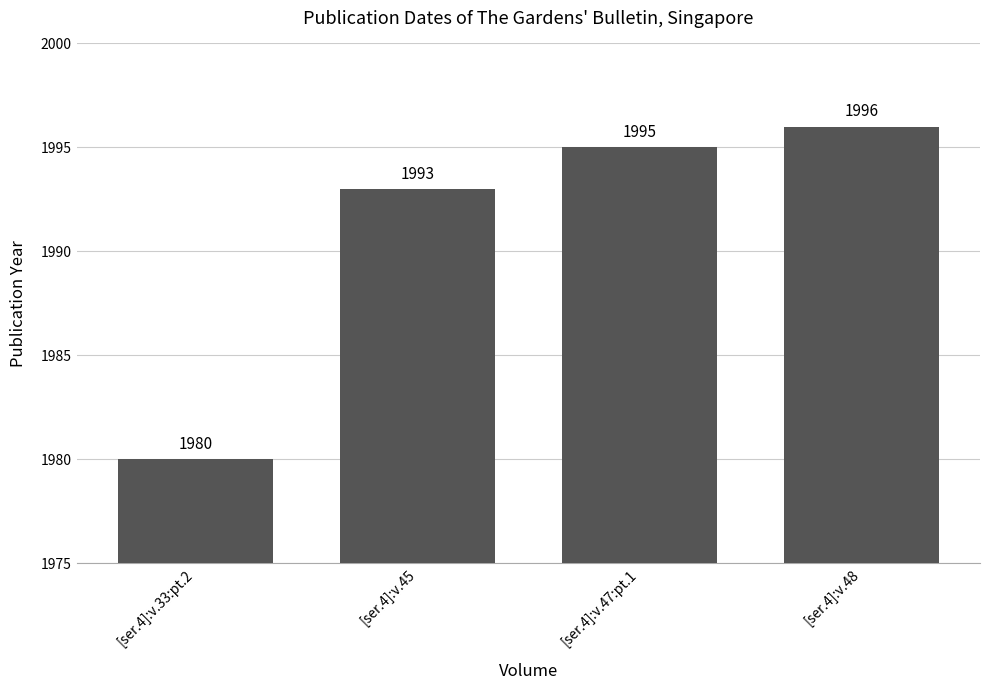

How many distinct data groups are displayed?

1